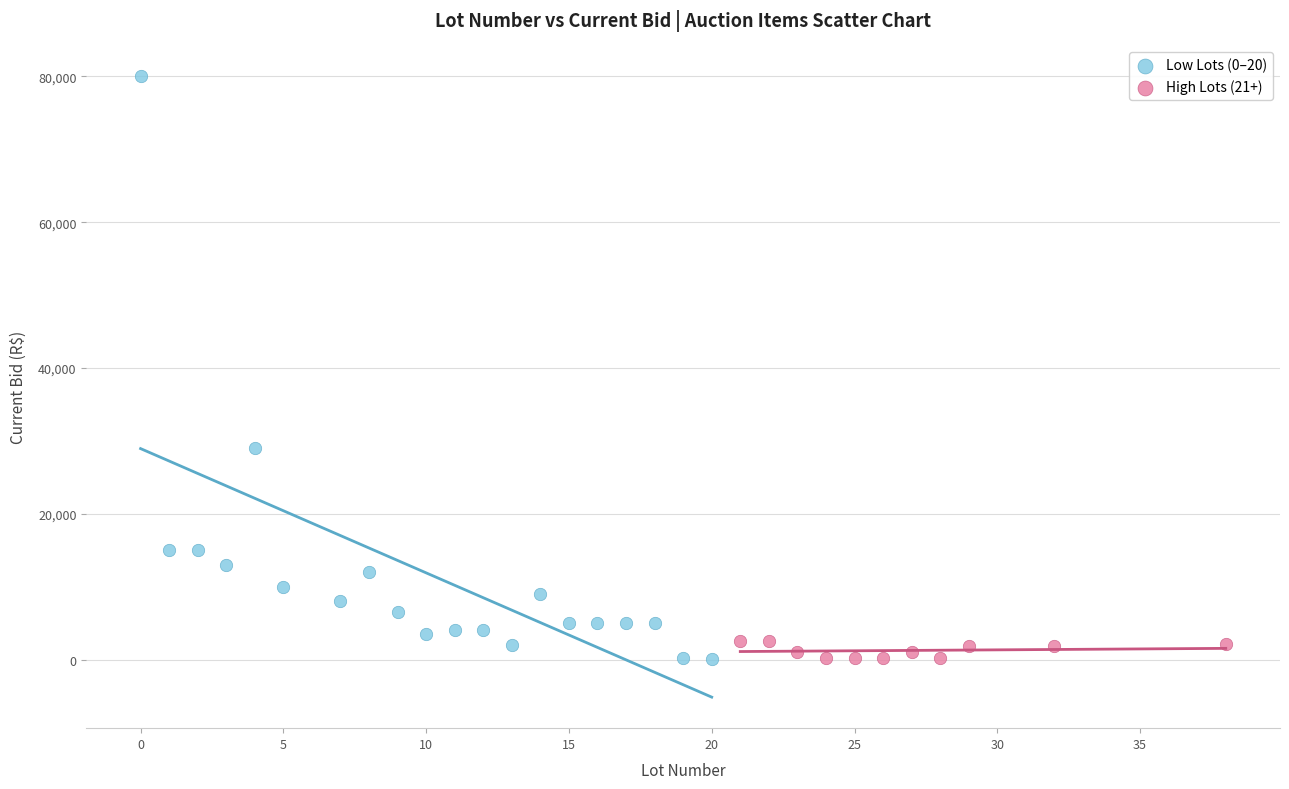

Which series has the widest spread of Y values?

Low Lots (0–20)